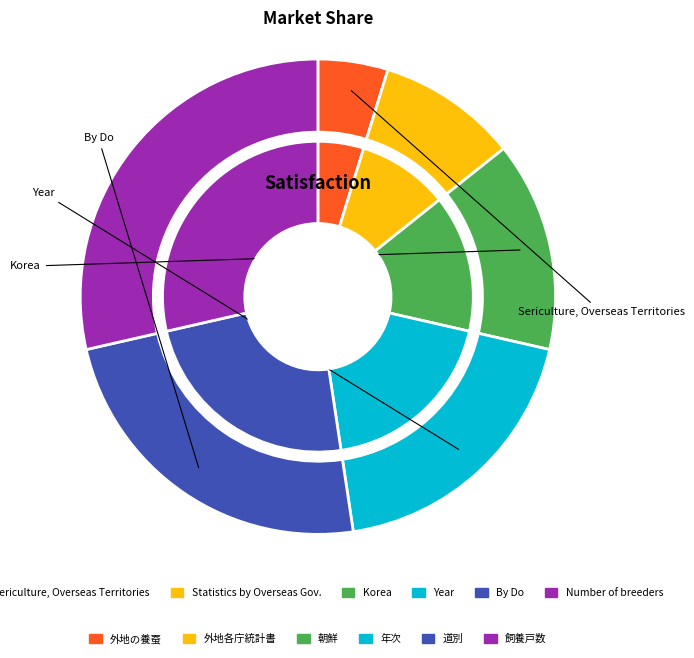

Does 飼養戸数 account for over 50% of the chart?

No